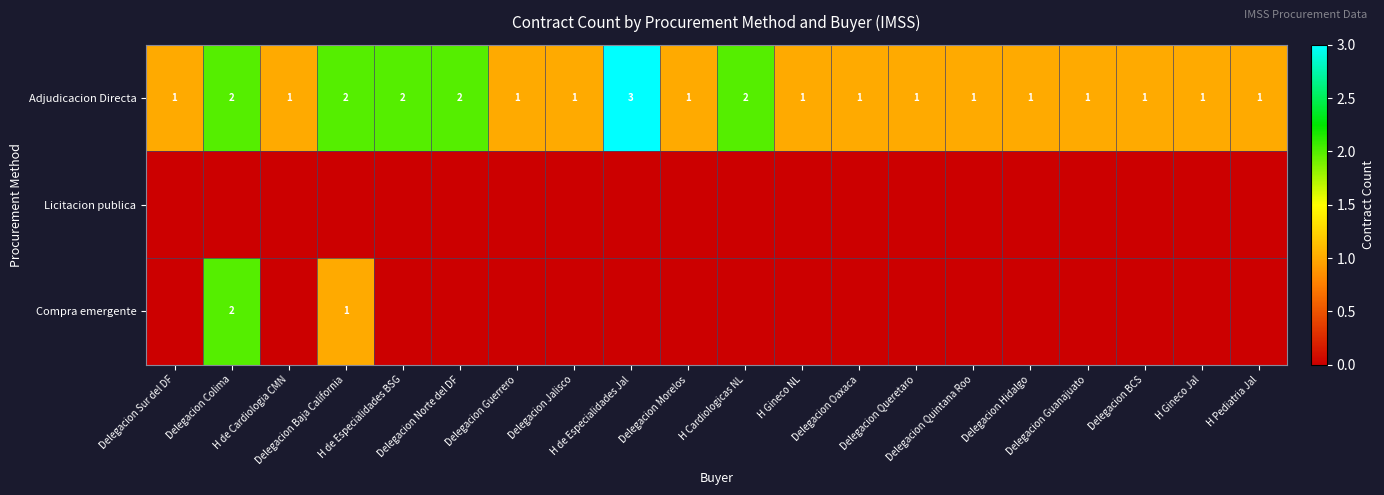

How many series are shown in this chart?

3